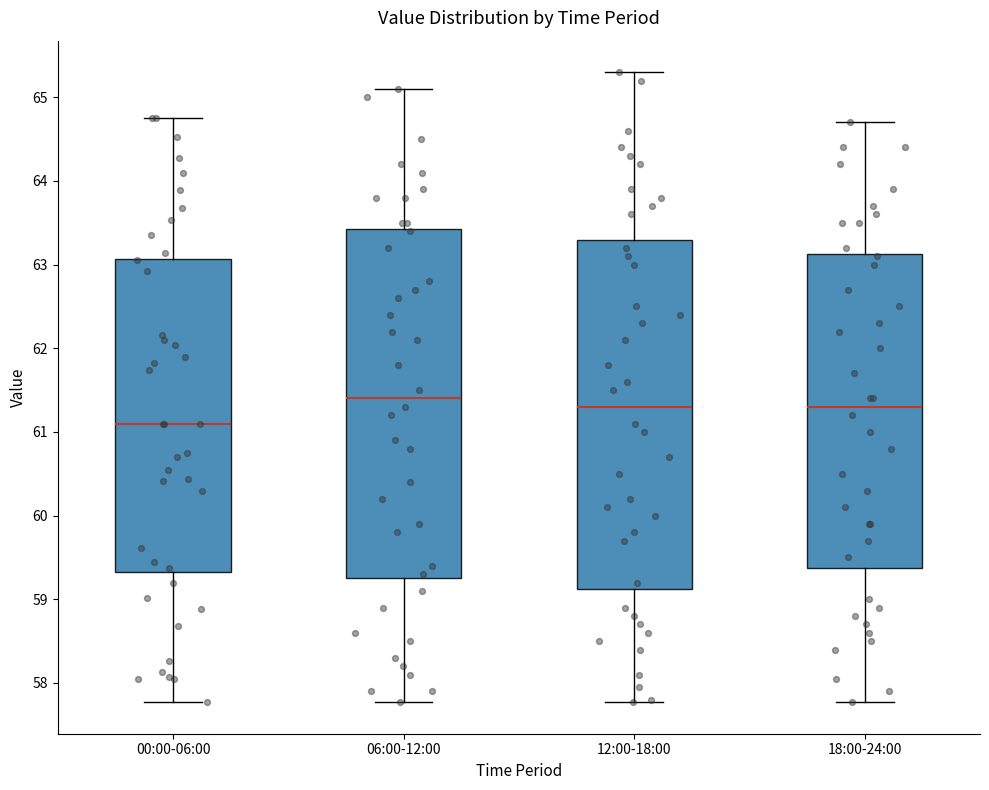

Reading left to right, transcribe this box plot: for each box, give where its median line is, the range the box spans, and where its two whiskers end, as read against the y-axis. The values are not printed on the chart, so give them approximately, as read against the axis.

00:00-06:00: median 61.1, box 59.3 to 63.1, whiskers 57.8 to 64.8
06:00-12:00: median 61.4, box 59.3 to 63.4, whiskers 57.8 to 65.1
12:00-18:00: median 61.3, box 59.1 to 63.3, whiskers 57.8 to 65.3
18:00-24:00: median 61.3, box 59.4 to 63.1, whiskers 57.8 to 64.7